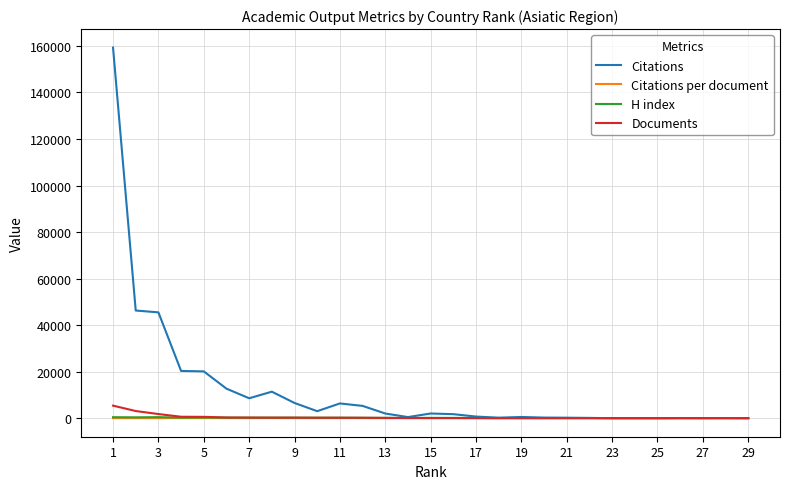

Which series has the largest total across all categories?

Citations